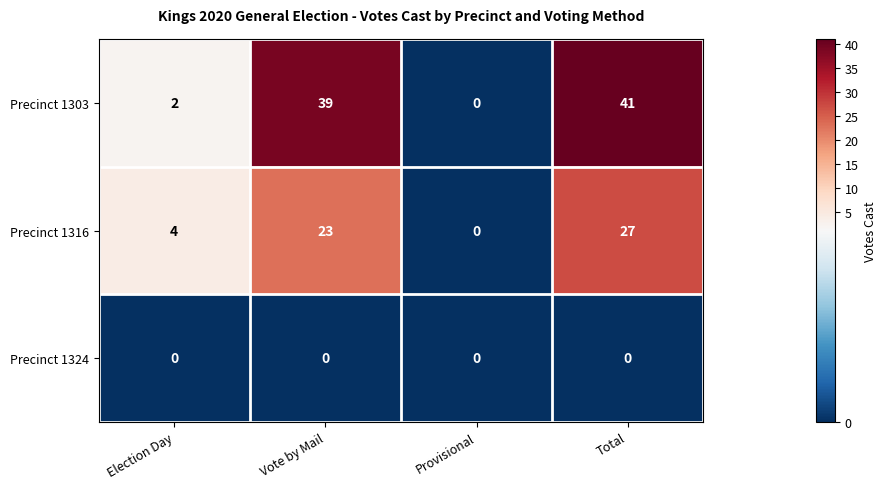

At which category is the sum across all series the highest?

Total